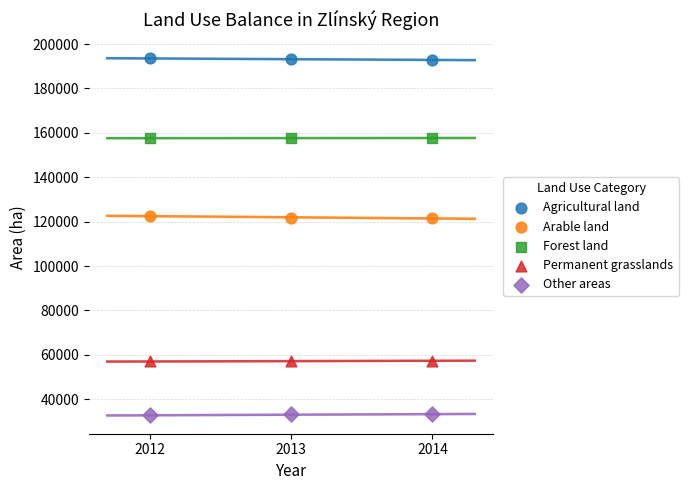

Across all data points, what is the range of Y values (max minus min)?

160882.8